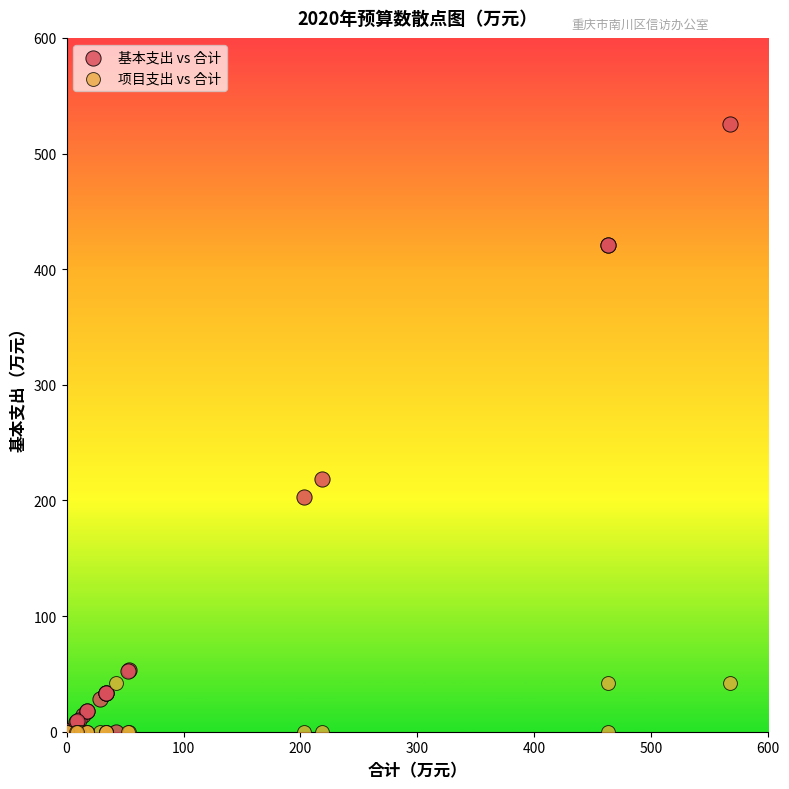

What is the X range (max minus min) for the scatter plot?

566.9